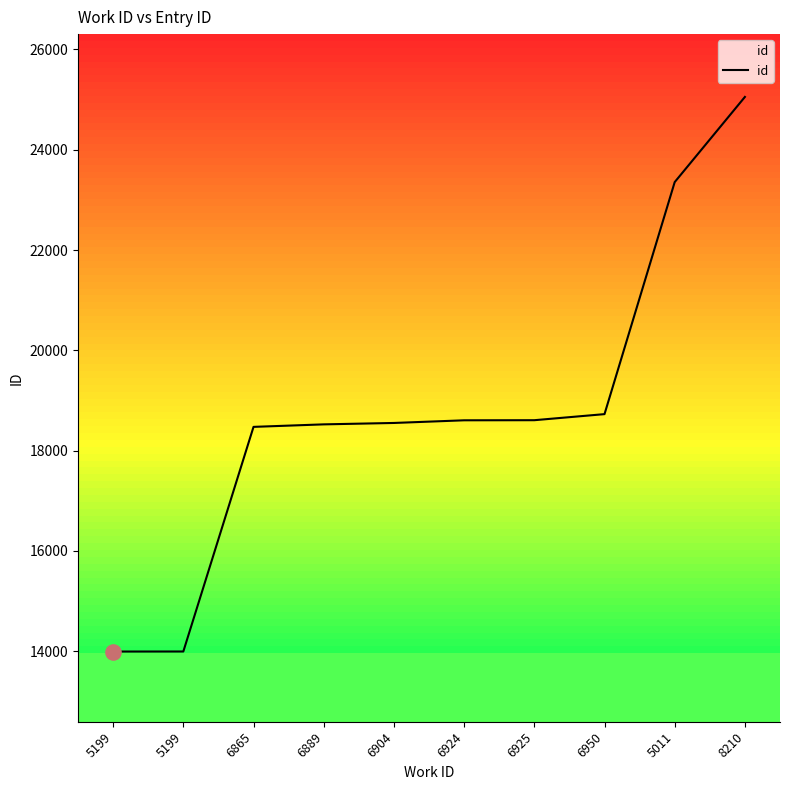

Approximately how many times larger is the value at 6925 compared to 6904?

1.0